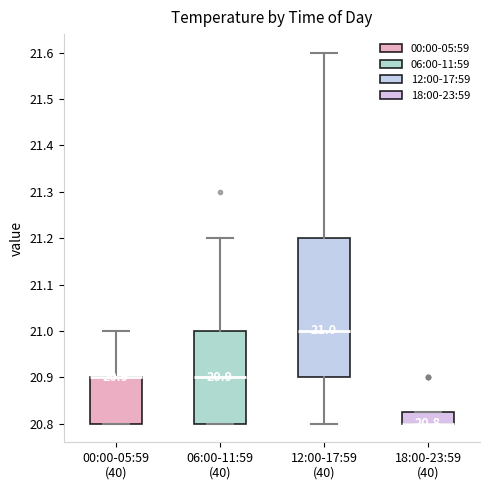

Which box is the tallest, from its lower edge to its upper edge?

12:00-17:59 (40)